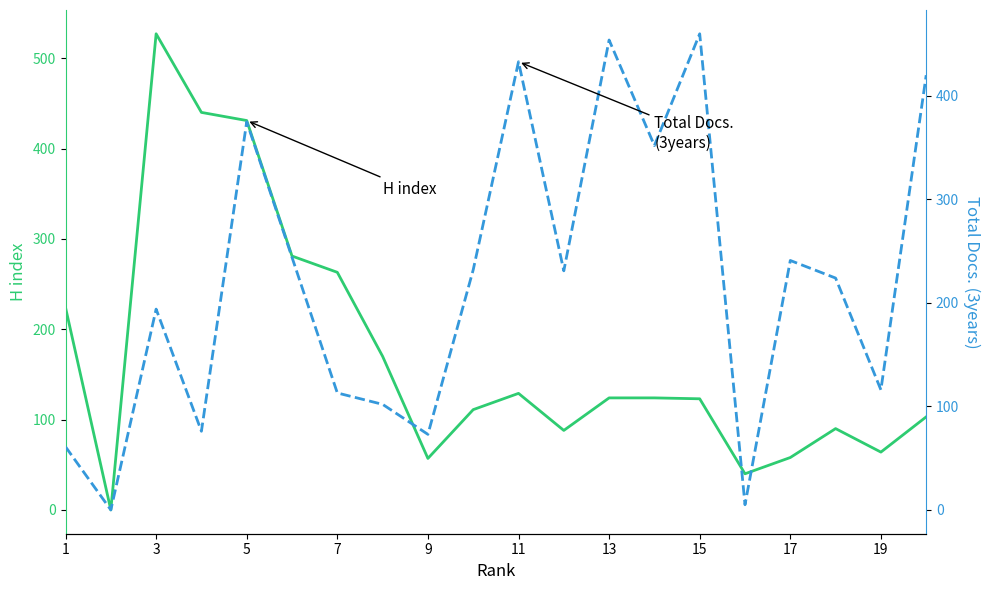

How many values in H index are above zero?

19